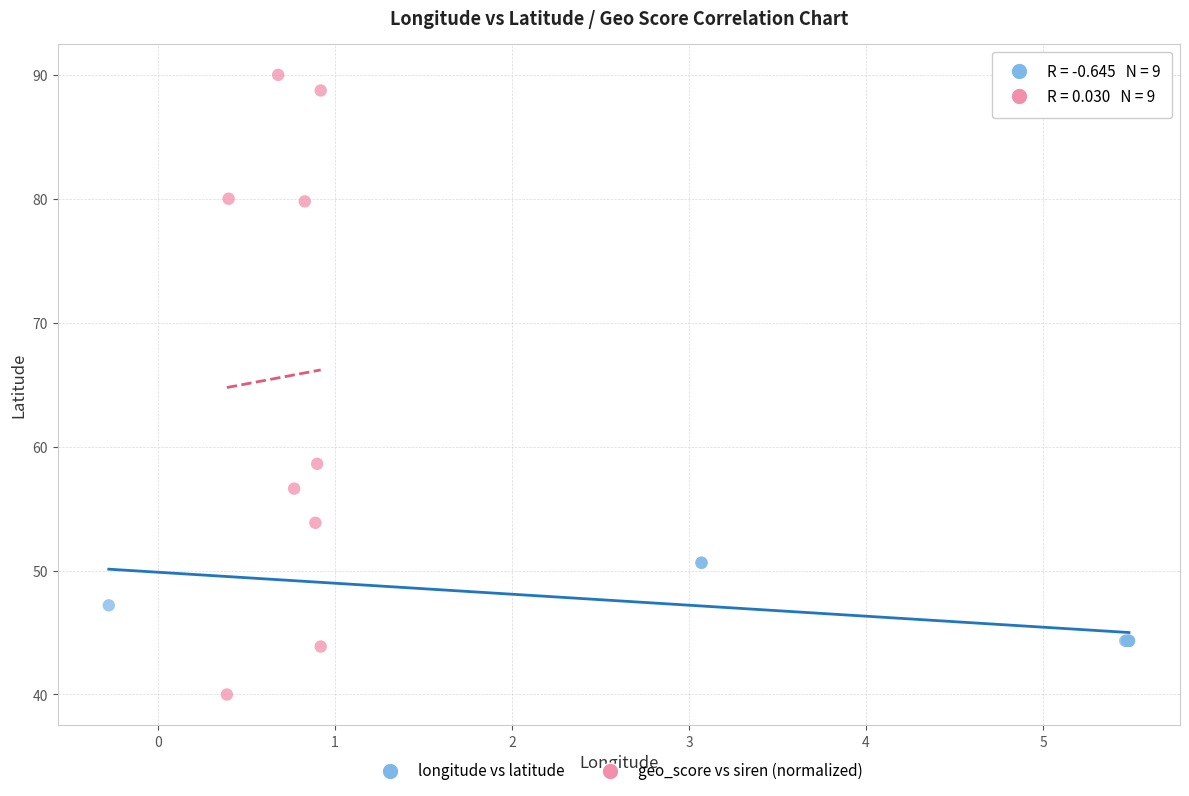

Which series contains the lowest Y value?

geo_score vs siren (normalized)